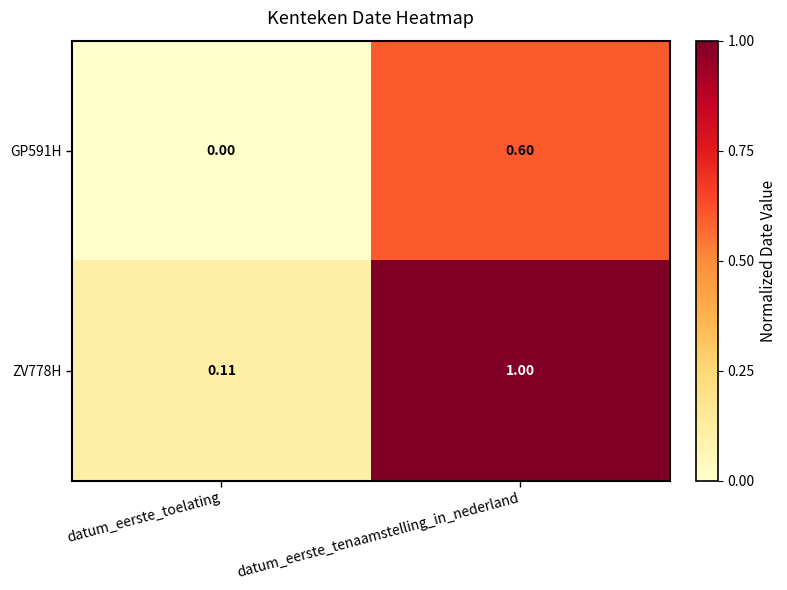

Which category has the lowest value in the ZV778H series?

datum_eerste_toelating